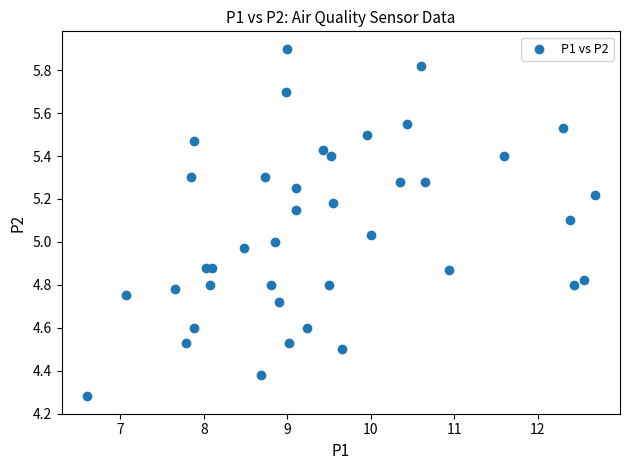

What is the range of X values (max minus min)?

6.1